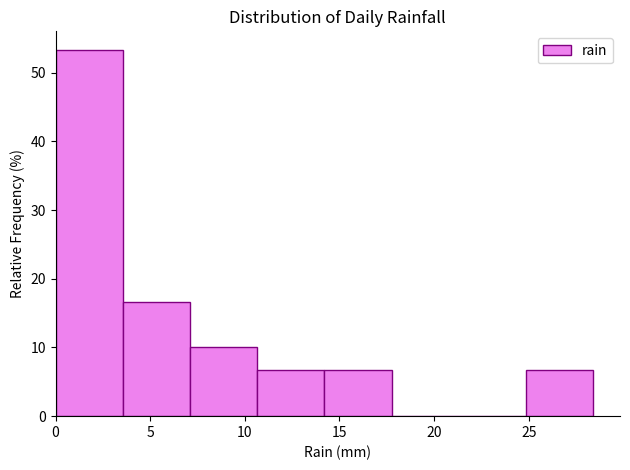

Which range on the x-axis has the tallest bar?

0.00 to 3.55